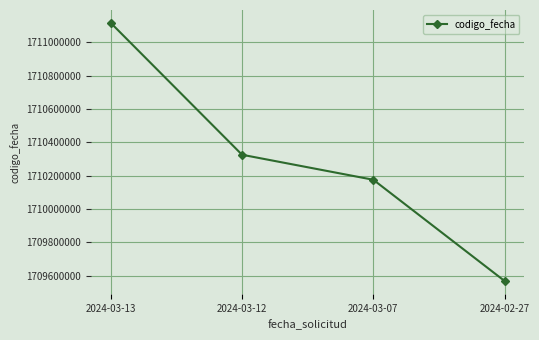

Is it true that the value at 2024-03-07 is 2519164924?

False